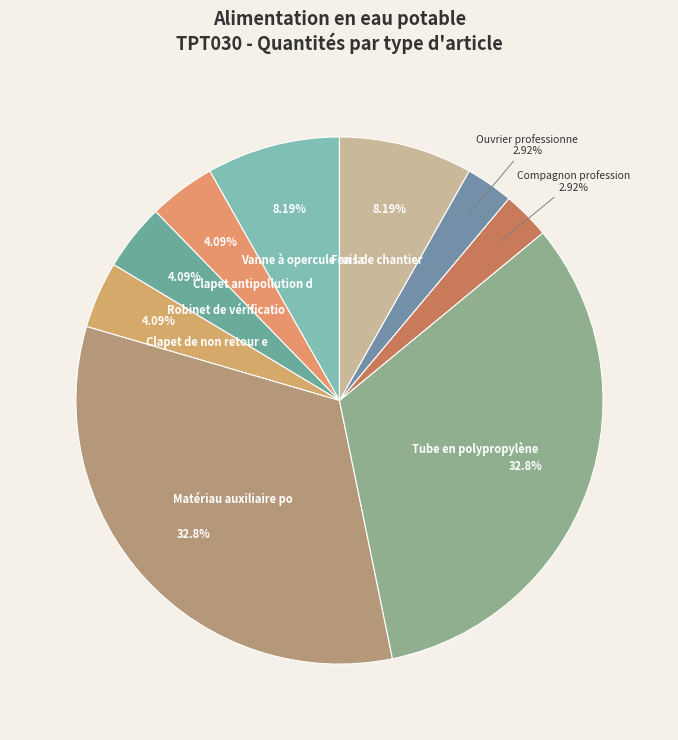

How many slices are in this pie chart?

9